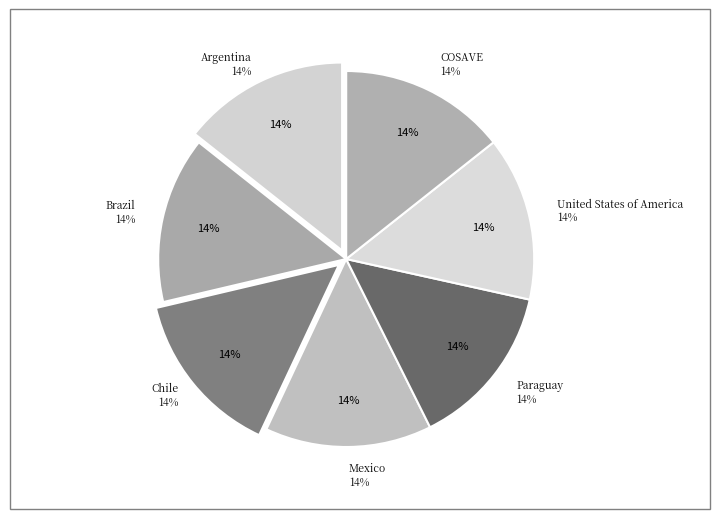

What is the smallest slice in the pie chart?

United States of America